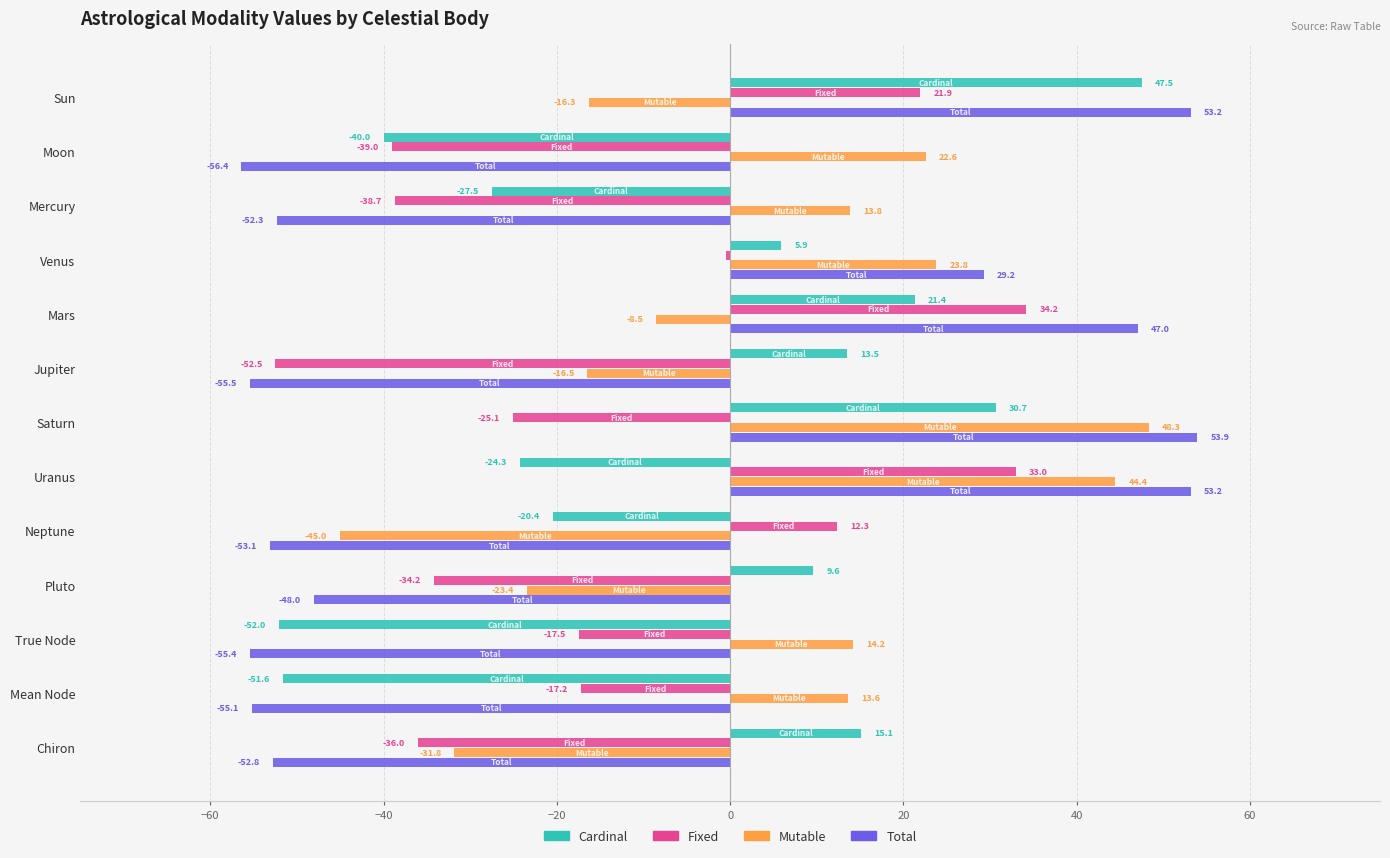

What is the difference between the maximum and minimum values in the Cardinal series?

99.6